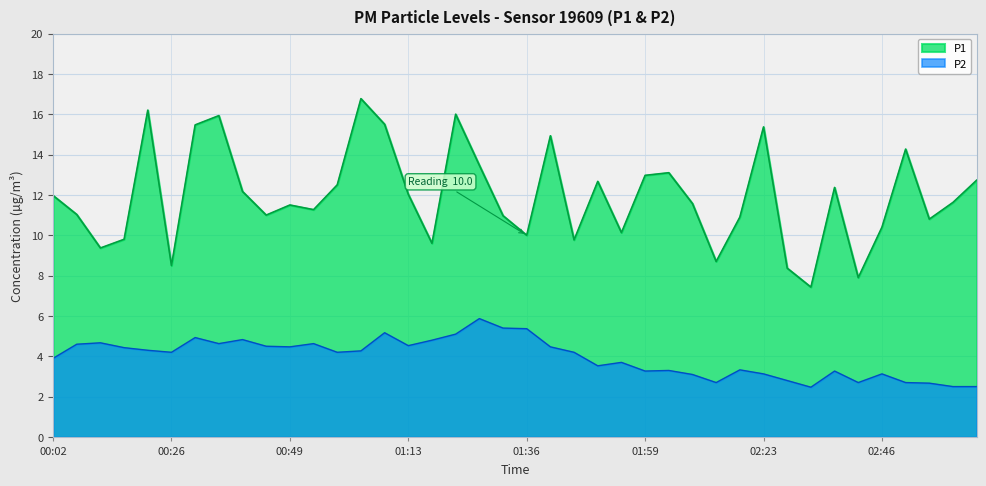

Which series has the largest total across all categories?

P1